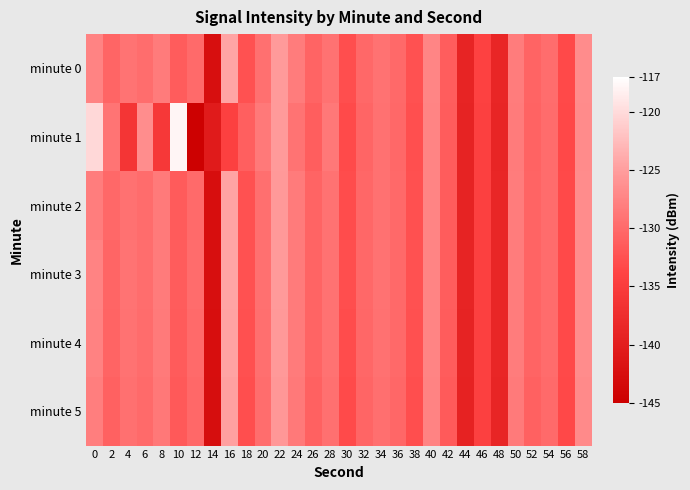

List the series in order of their peak value, lowest first.

minute 5, minute 2, minute 4, minute 0, minute 3, minute 1